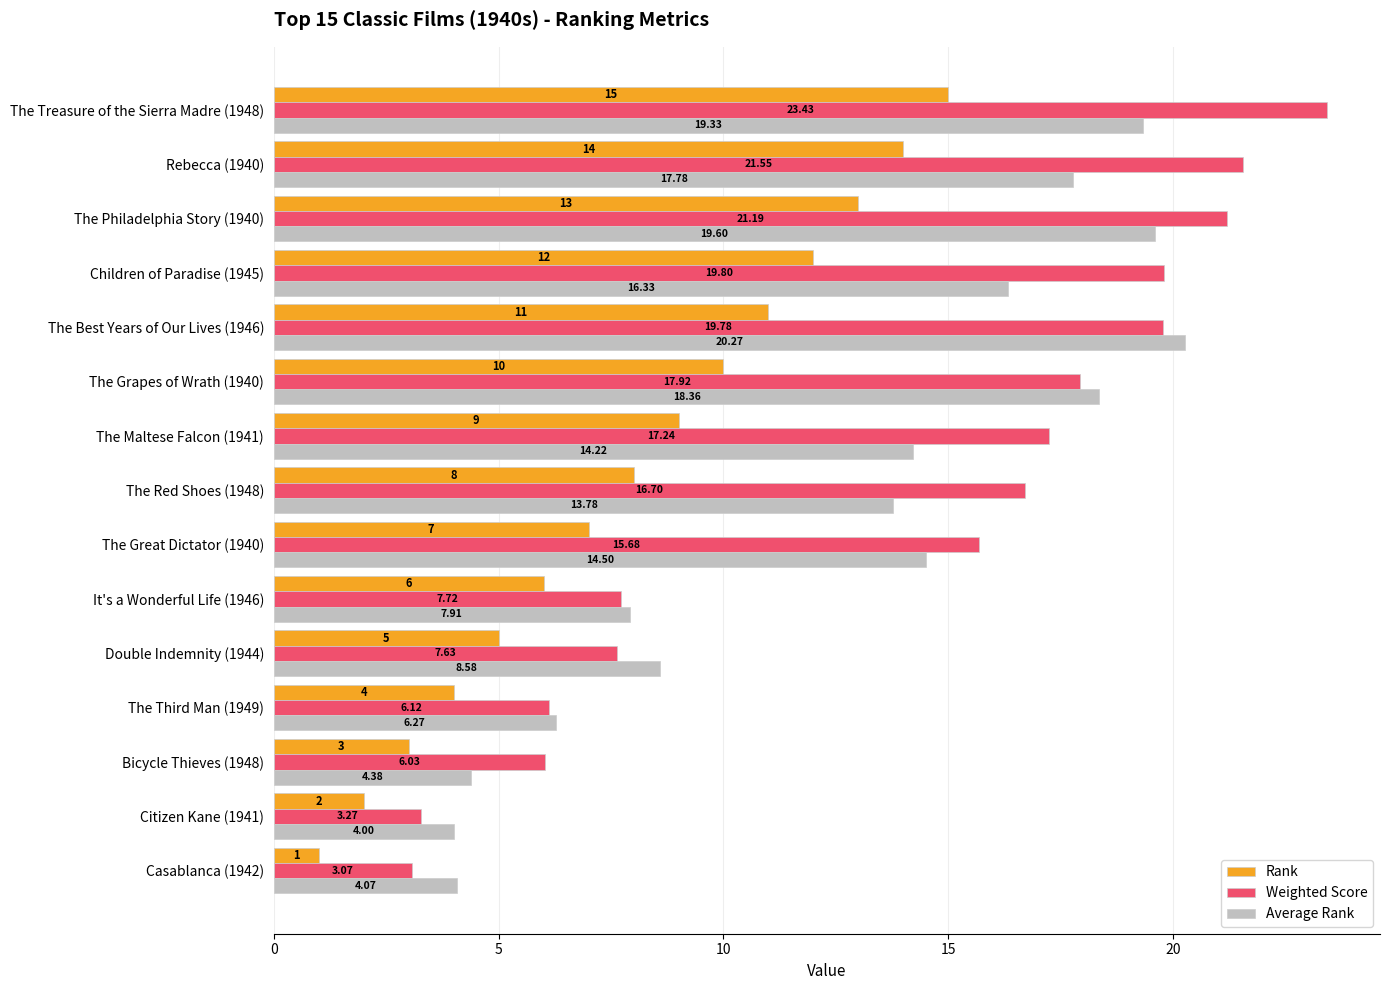

What is the sum of all Average Rank values?

189.4